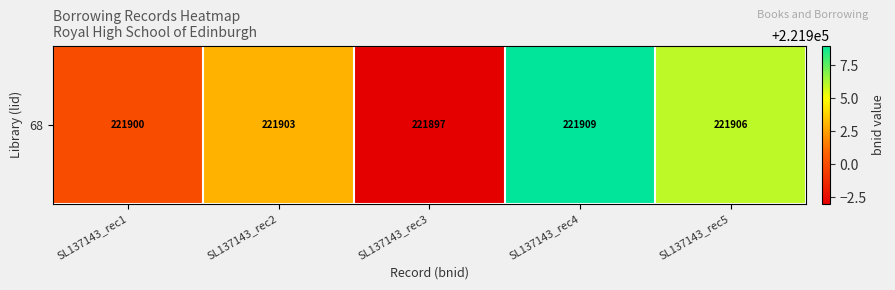

Which label corresponds to the largest value in the chart?

SL137143_rec4